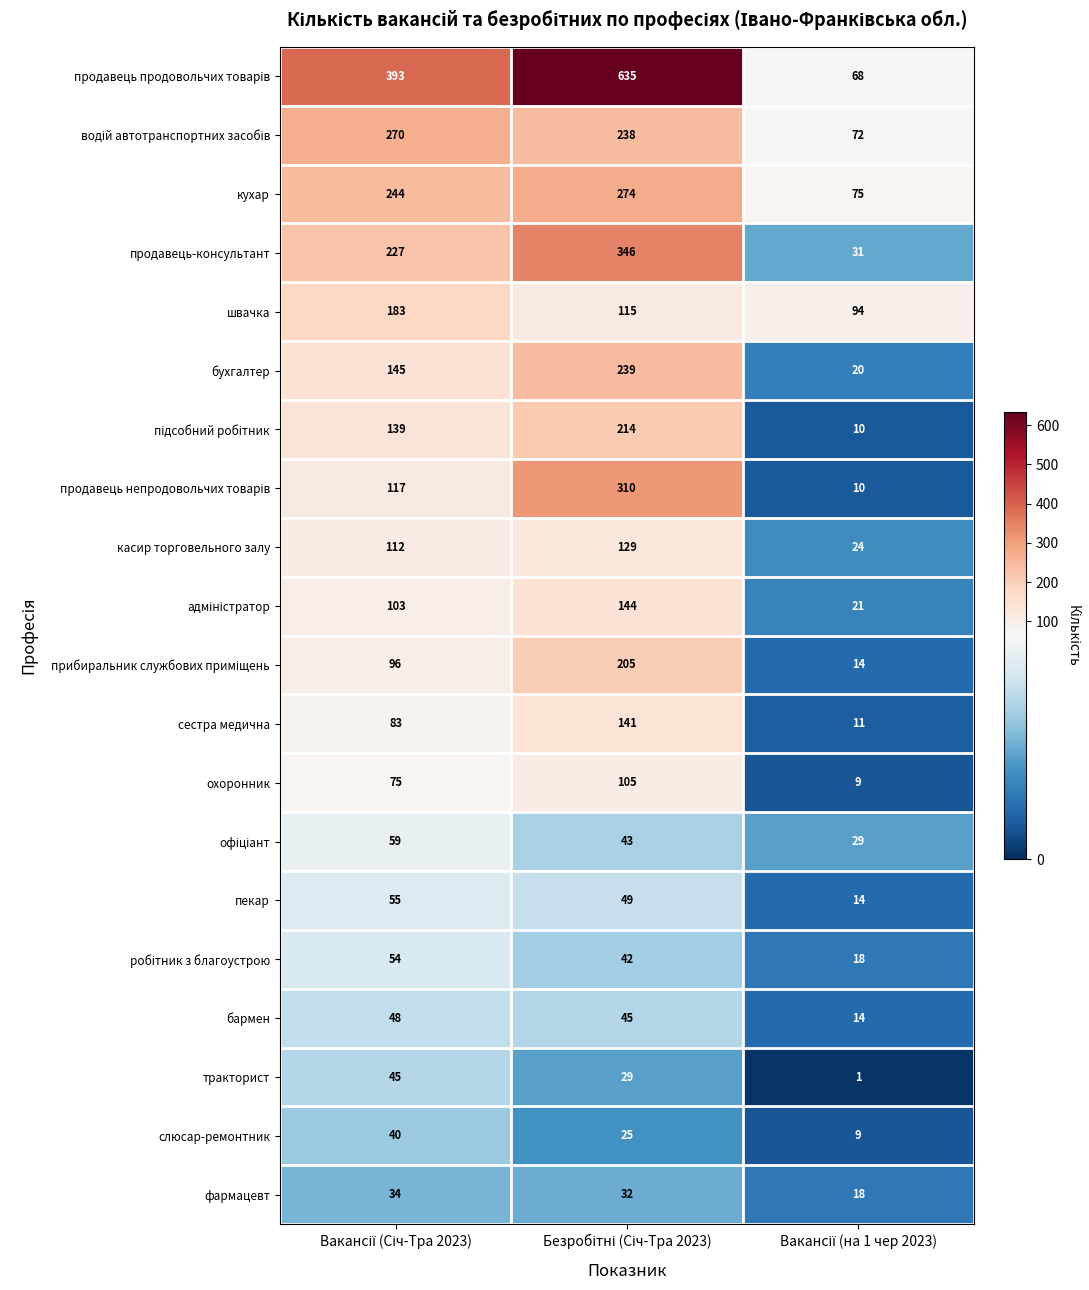

What is the maximum value shown in the chart?

635